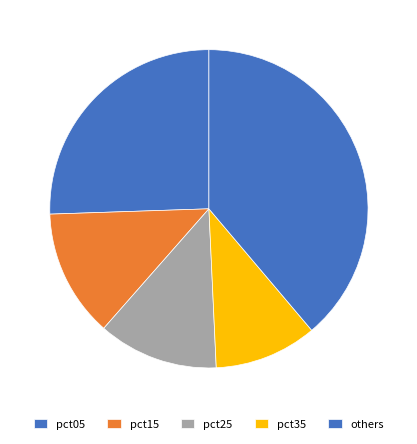

True or false: pct35 accounts for 10% of the total.

True